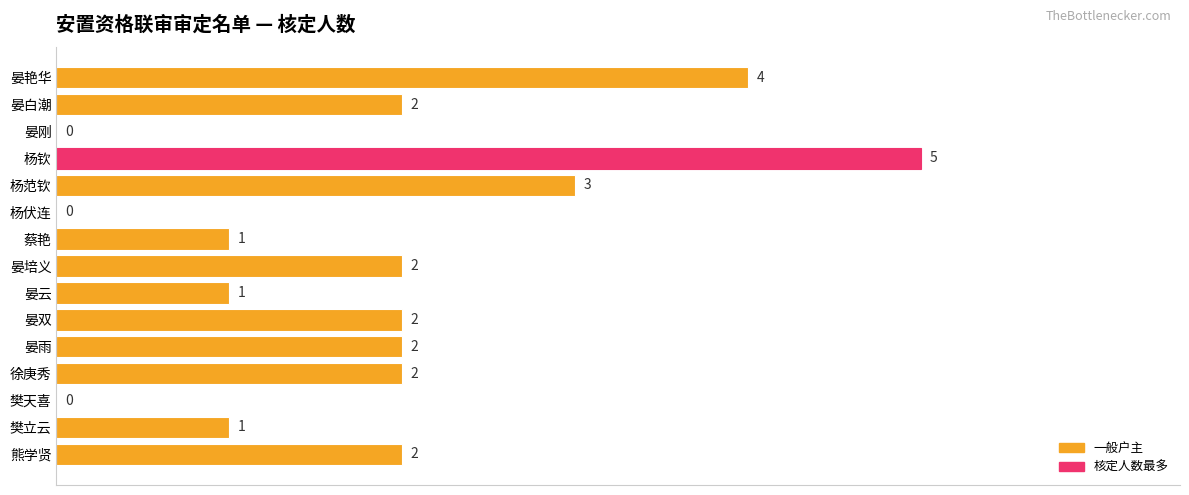

What is the ratio of the value at 杨范钦 to the value at 蔡艳?

3.0